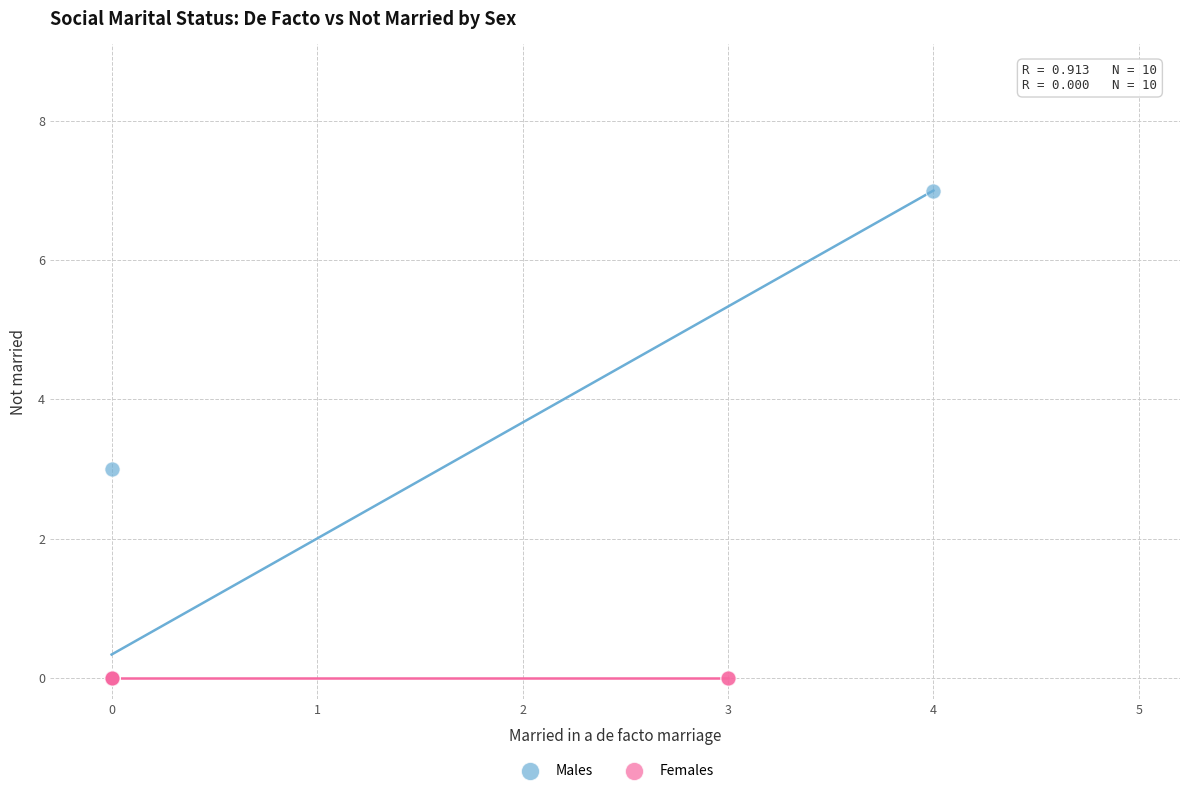

What are all the series names shown in the legend?

Males, Females